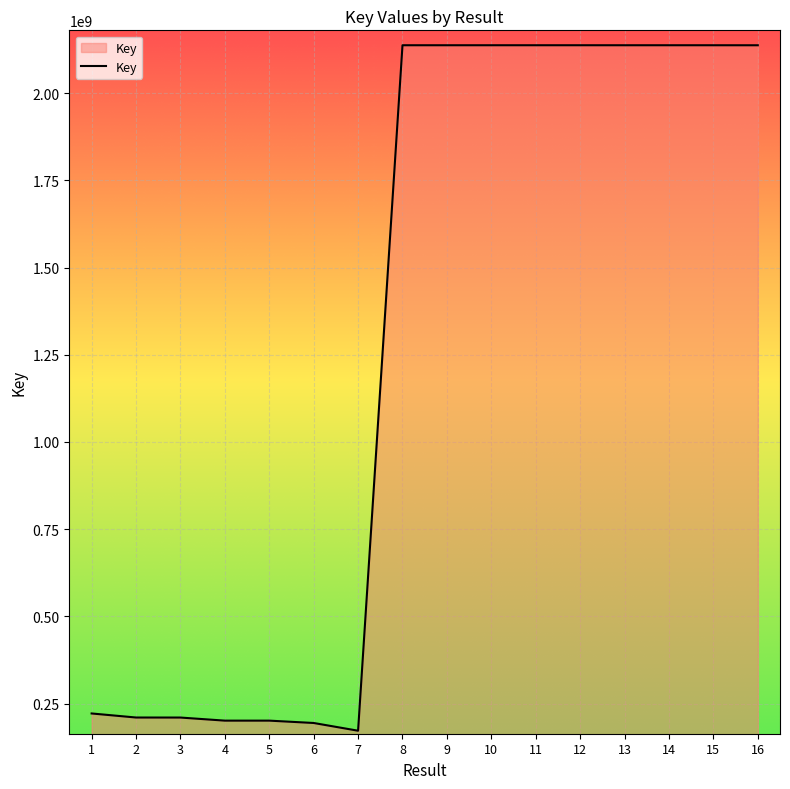

How many categories are shown in the chart?

16